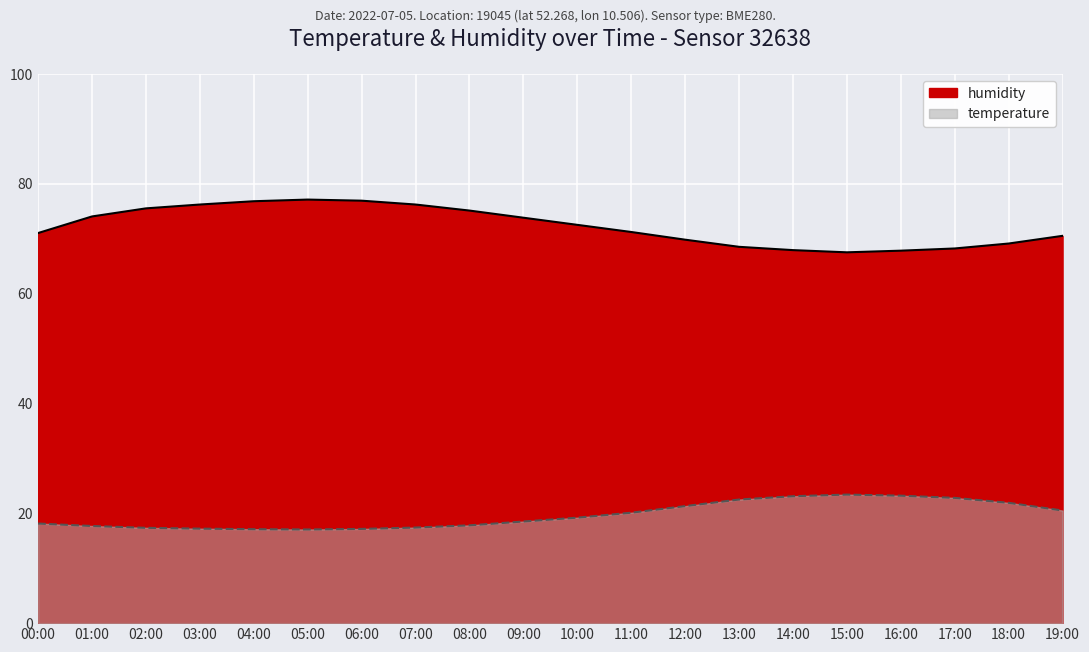

At 09:00, list the series in order from largest to smallest.

humidity, temperature